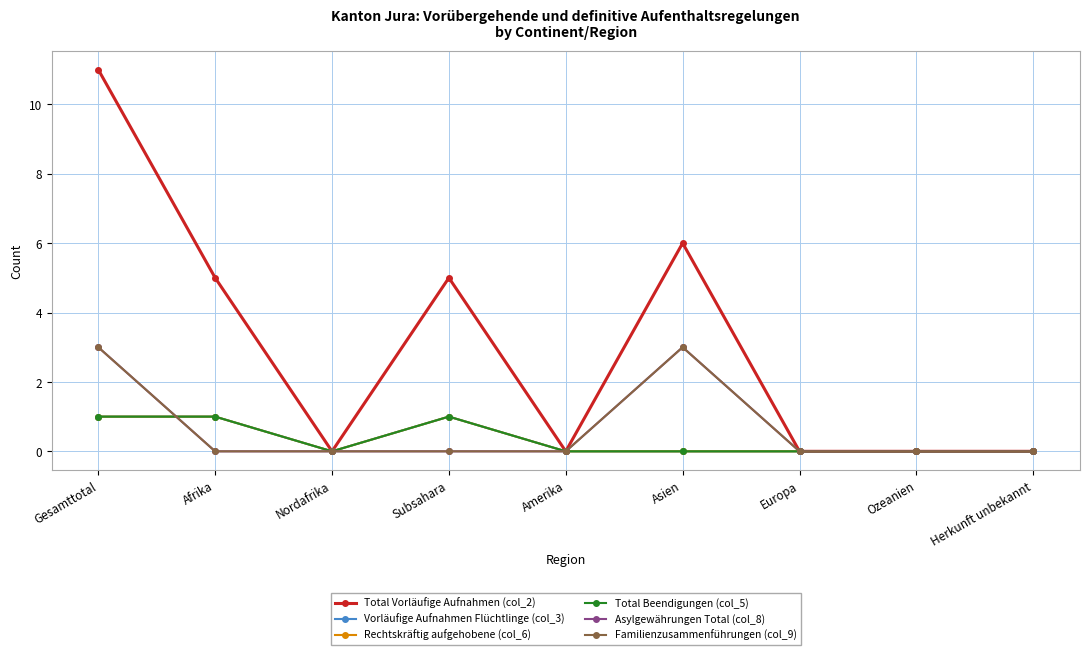

At how many categories does at least one series exceed 6?

1